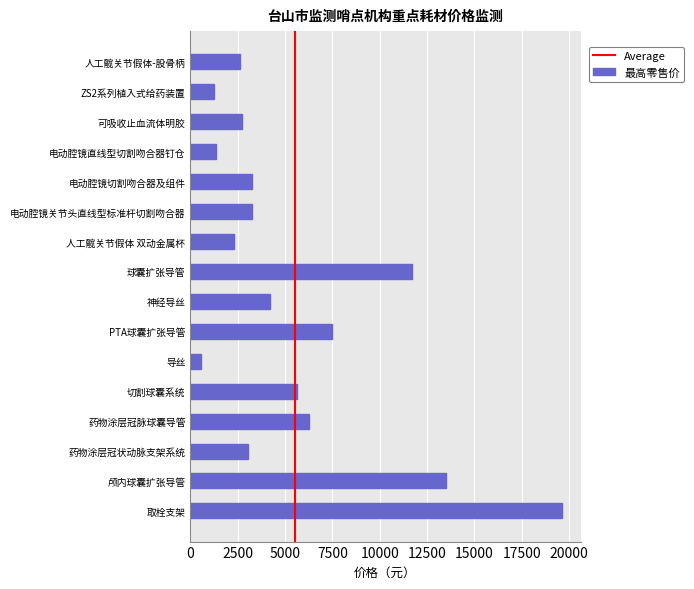

What is the sum of the values at ZS2系列植入式给药装置 and 药物涂层冠状动脉支架系统?

4247